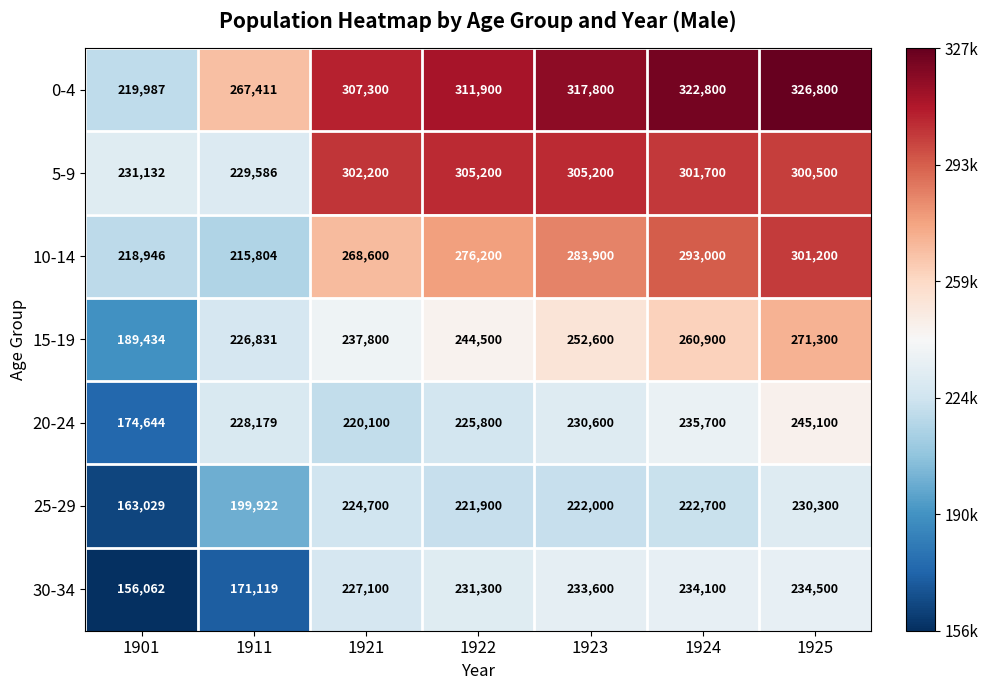

Is the value of 5-9 at 1923 greater than the value of 30-34 at 1923?

Yes